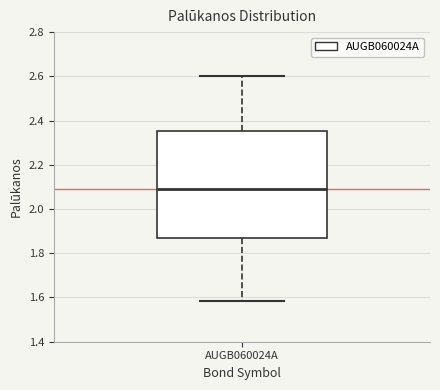

Transcribe this box plot: give where the median line is, the range the box spans, and where the two whiskers end, as read against the y-axis. The values are not printed on the chart, so give them approximately, as read against the axis.

median 2.10, box 1.88 to 2.36, whiskers 1.58 to 2.60